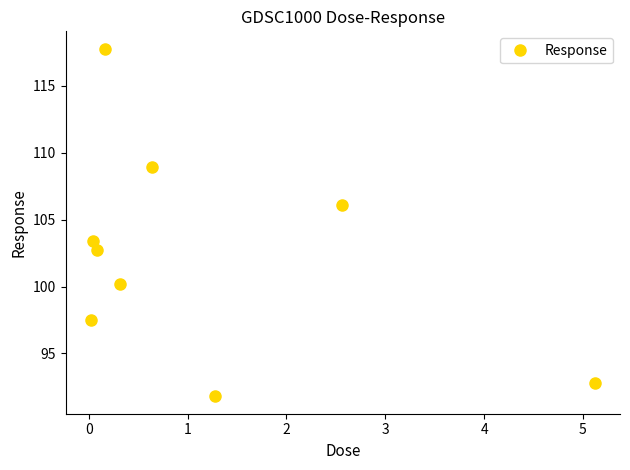

What is the difference between the second highest and second lowest values?

16.2